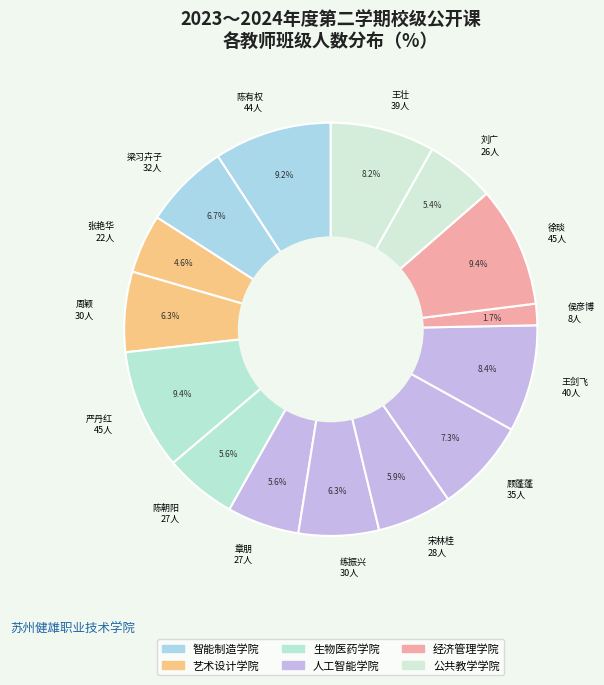

What is the smallest slice in the pie chart?

侯彦博 8人